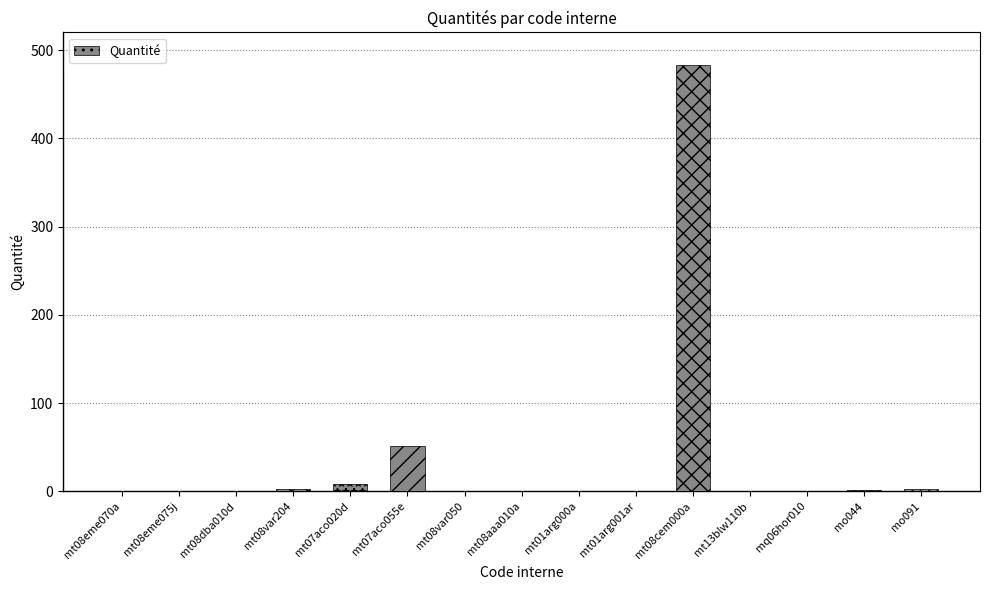

What is the change in value from mt08aaa010a to mq06hor010?

+0.4